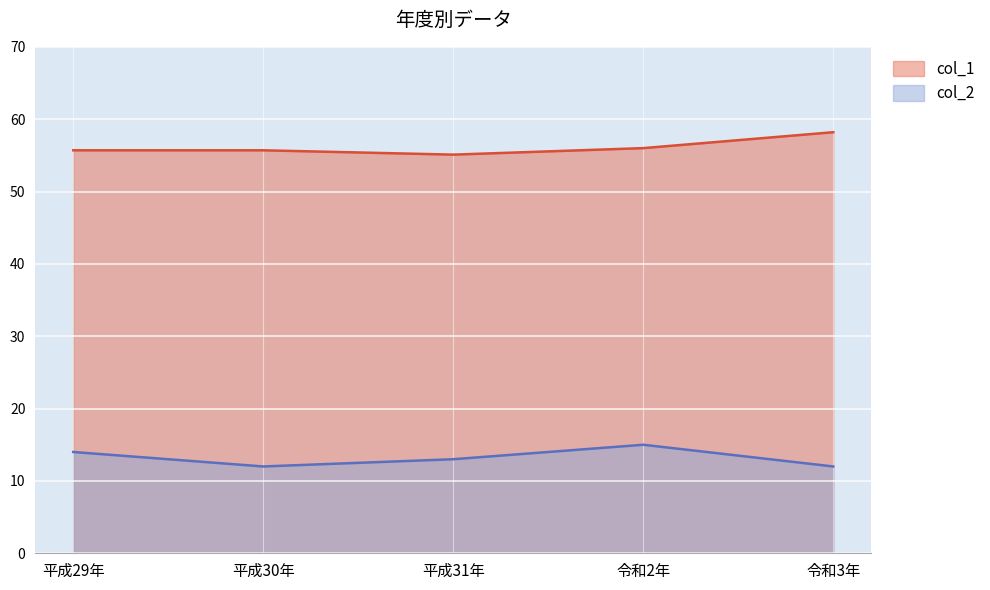

What is the minimum value shown in the chart?

12.0